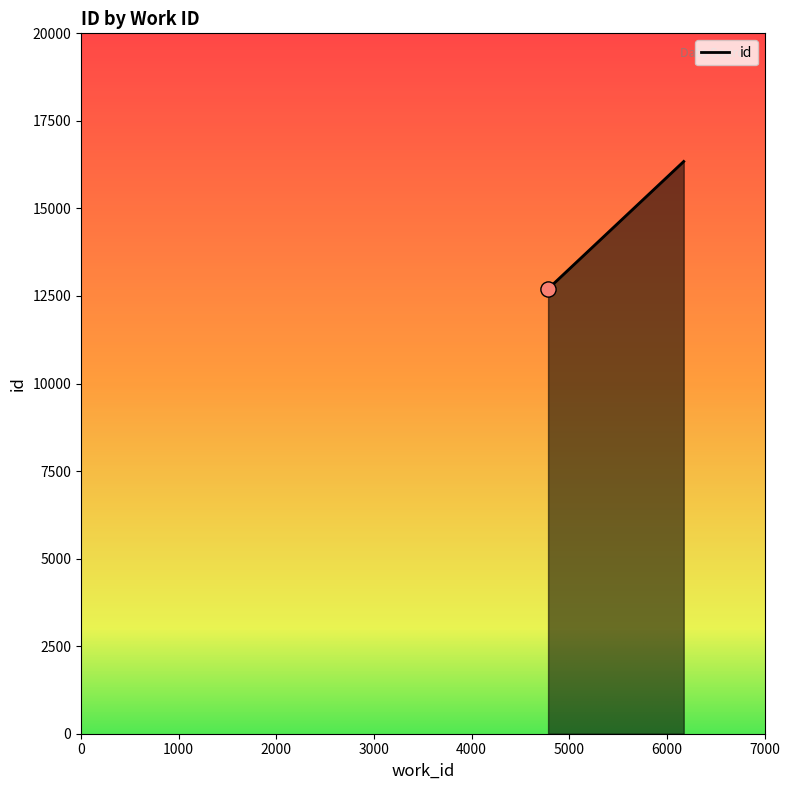

What is the change in value from 4783 to 6172?

+3639